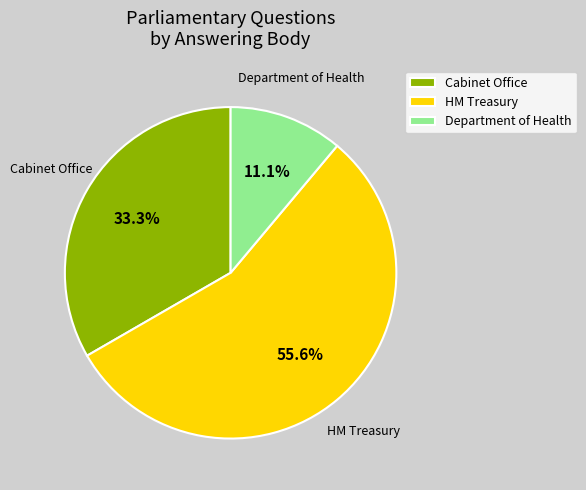

To the nearest percent, what is the difference between the largest and smallest slice percentages?

44%